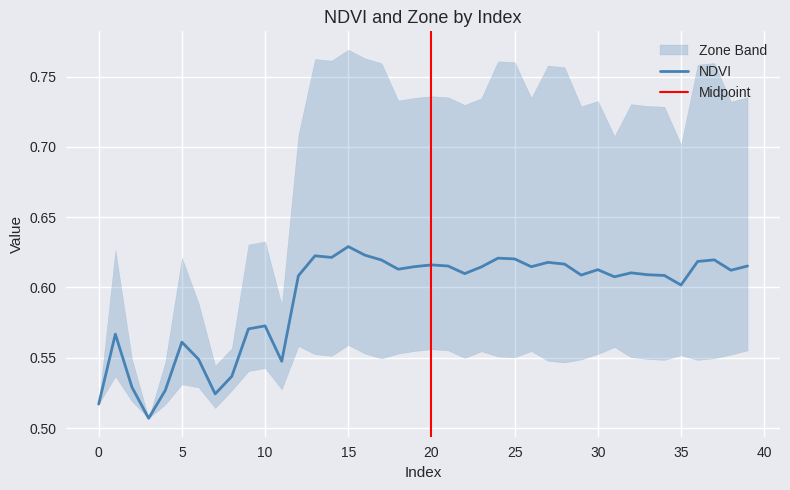

What is the value of the 14th point from the left?

0.6